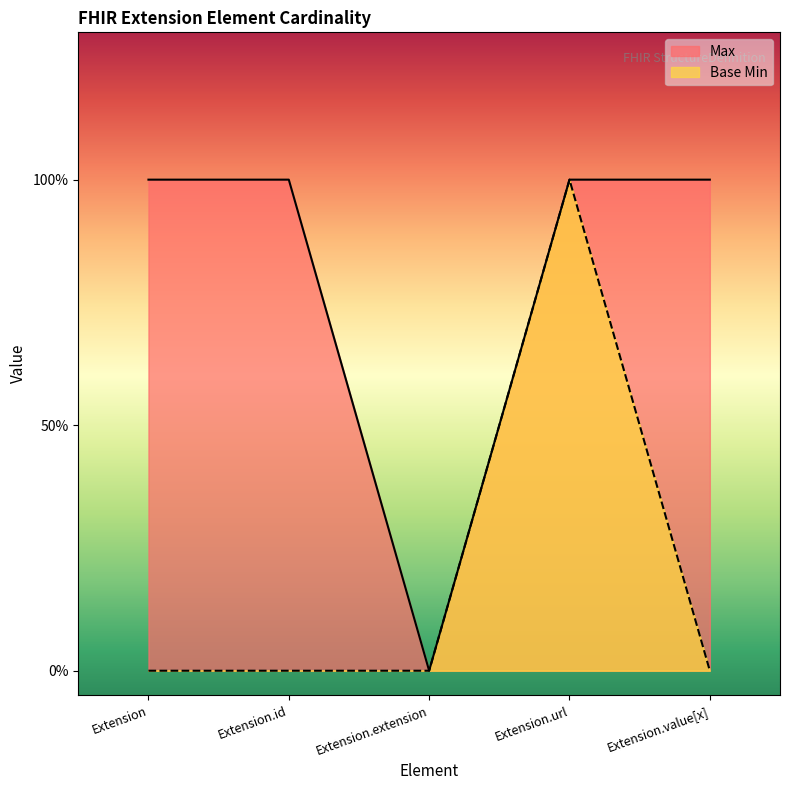

At which category is the sum across all series the highest?

Extension.url